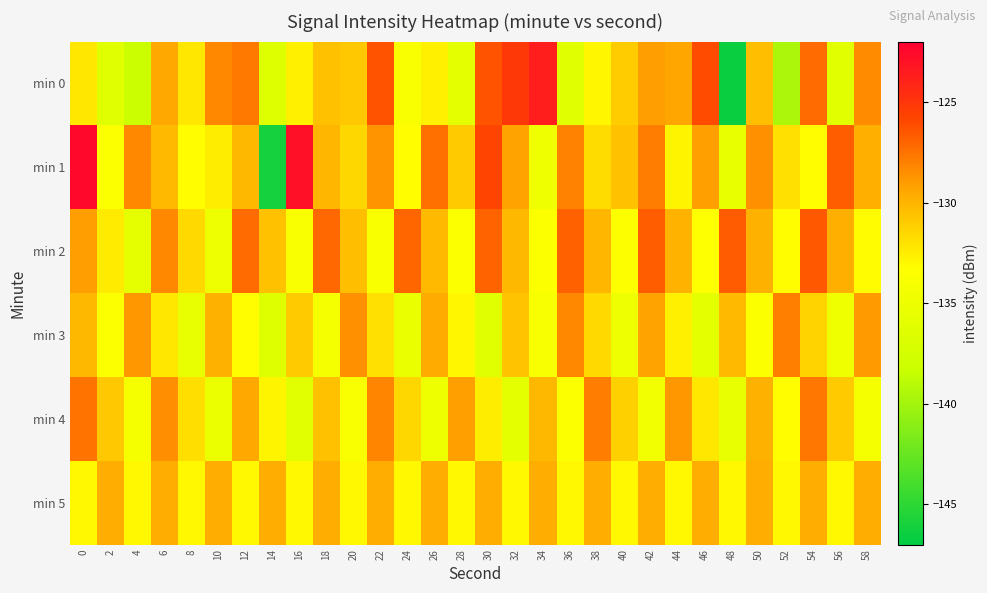

Which has a higher value, 14 or 20?

20